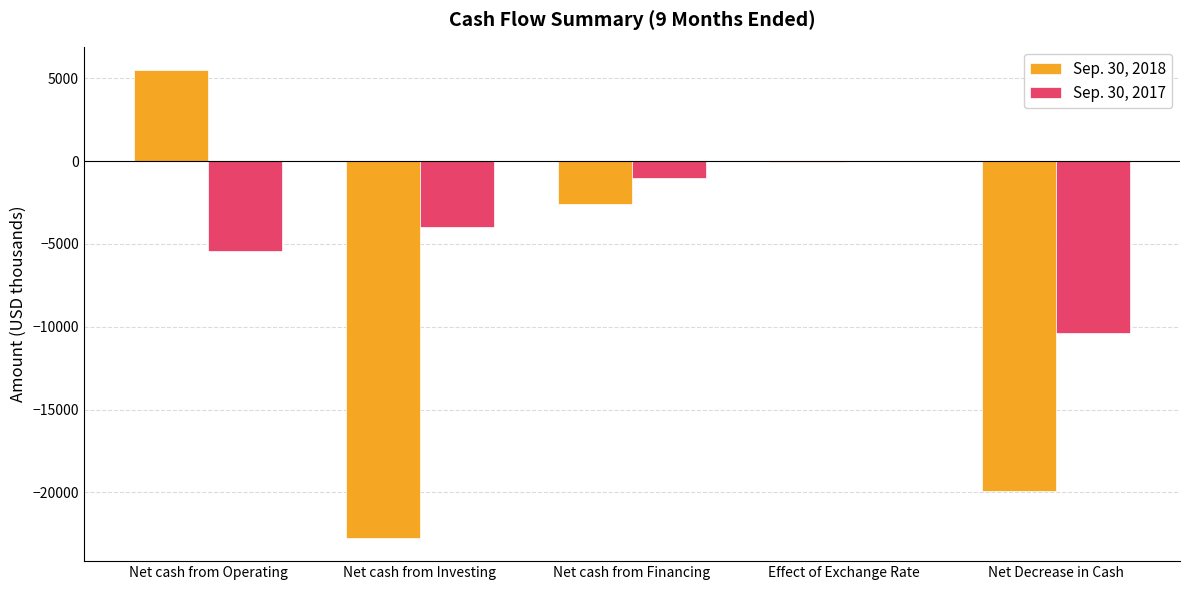

At which label does Sep. 30, 2018 reach its peak?

Net cash from Operating